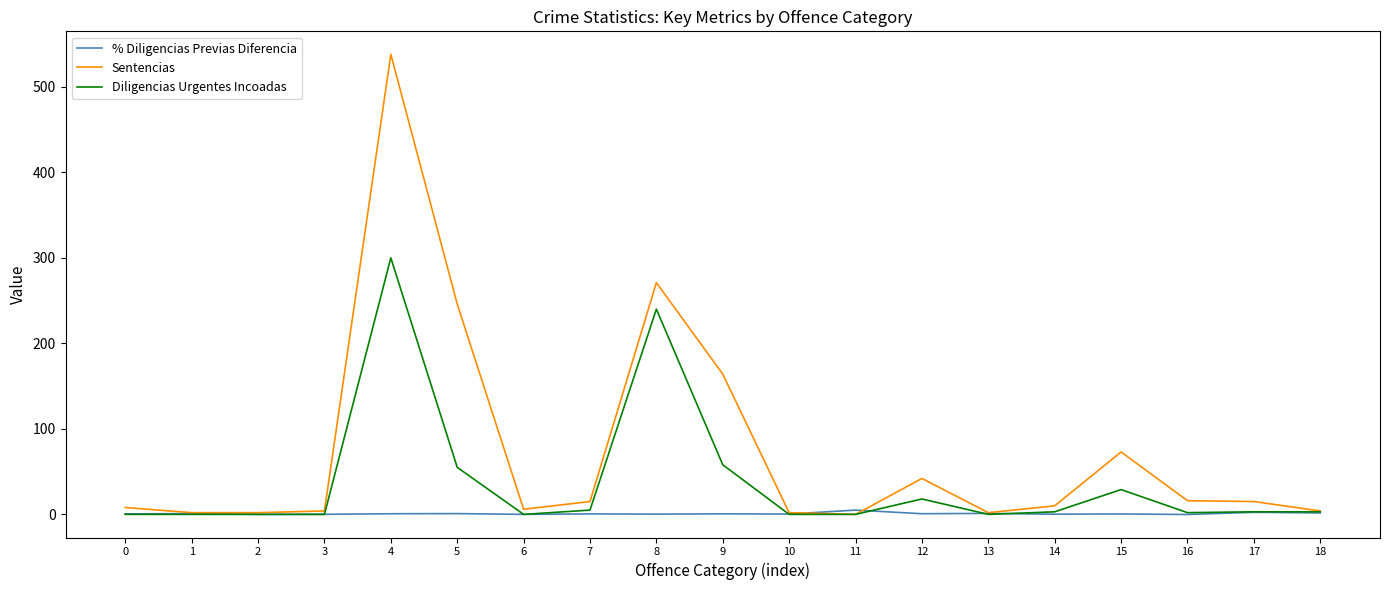

Which series has the largest range (max minus min)?

Sentencias